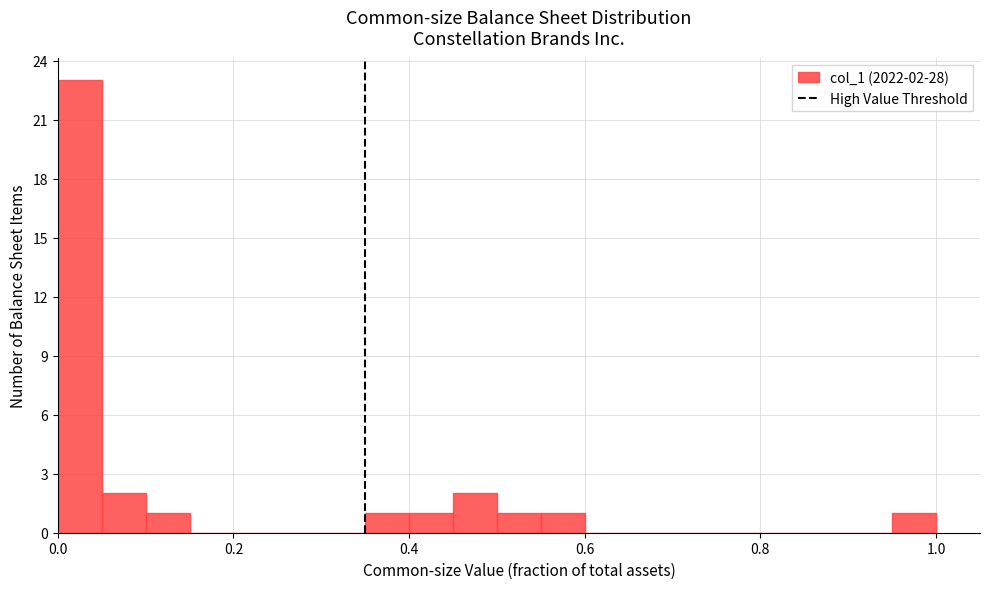

Read against the x-axis, roughly where is the centre of the tallest bar?

0.02